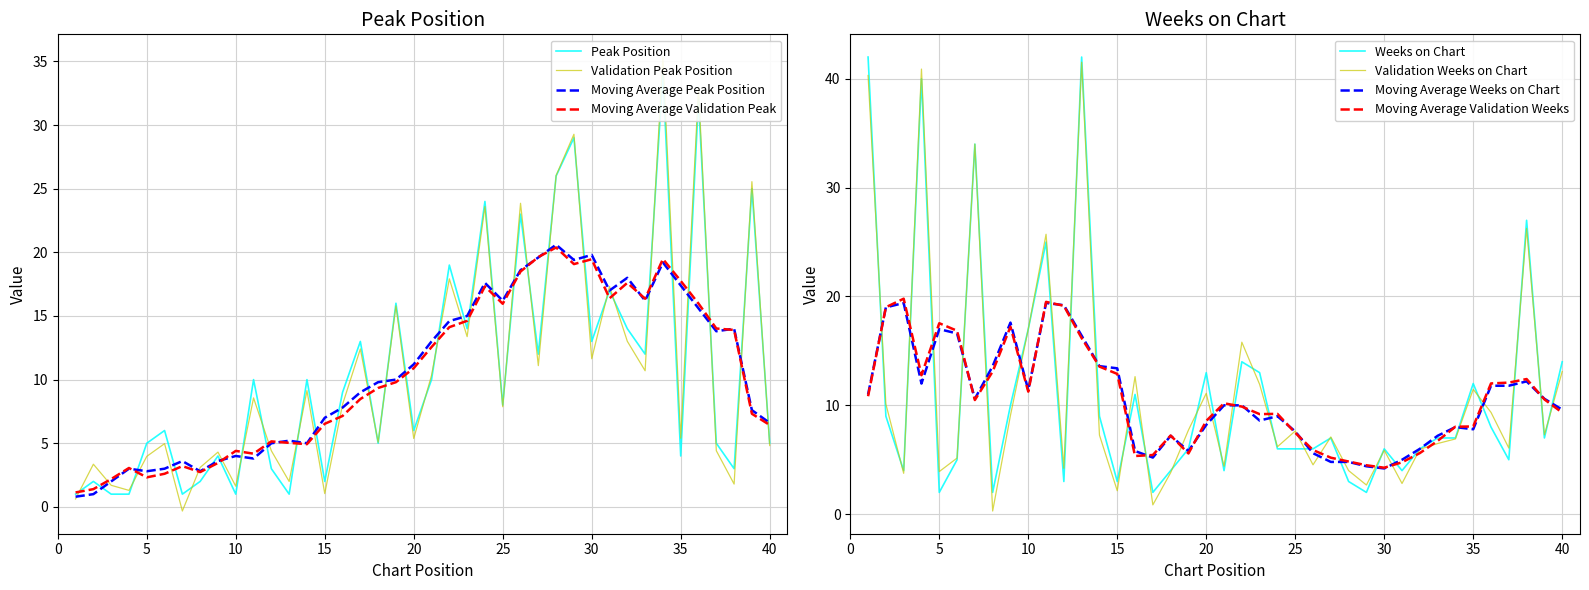

Is the value of Weeks on Chart at 35 greater than the value of Peak Position at 16?

Yes